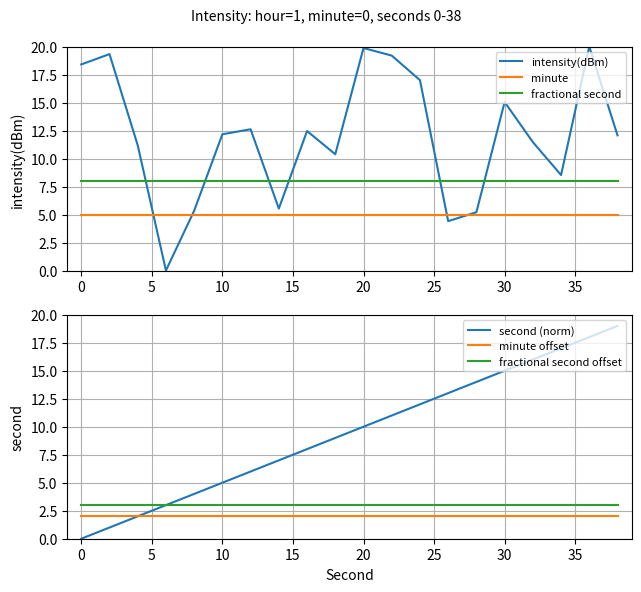

True or false: fractional second and minute cross at least once.

False